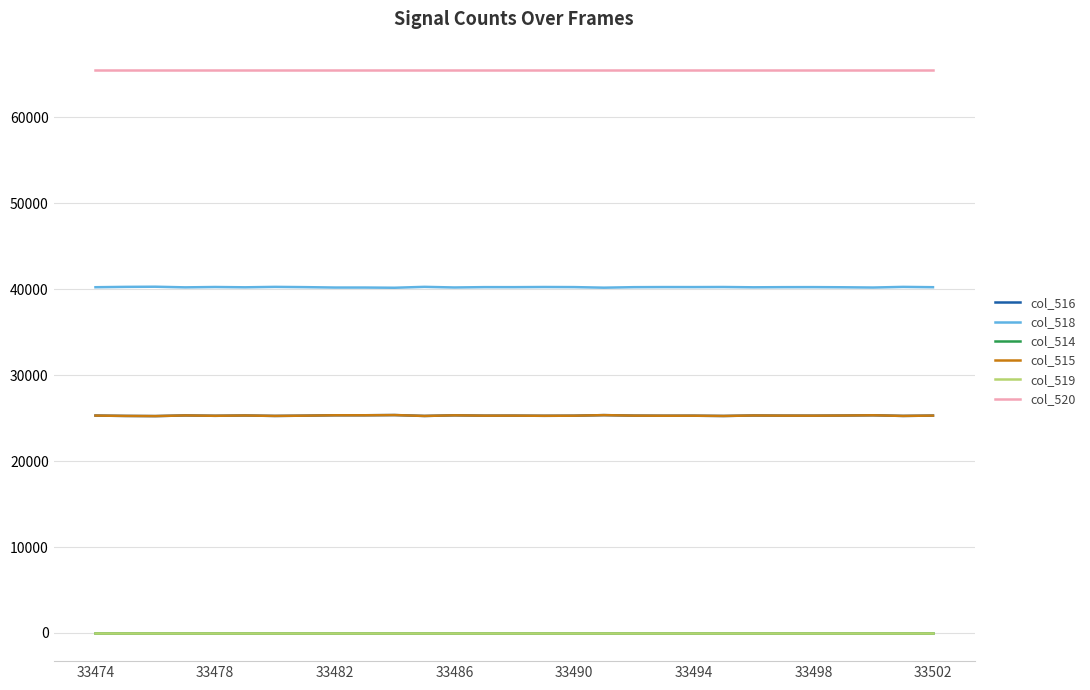

Is this an area chart (filled region under the line)?

No